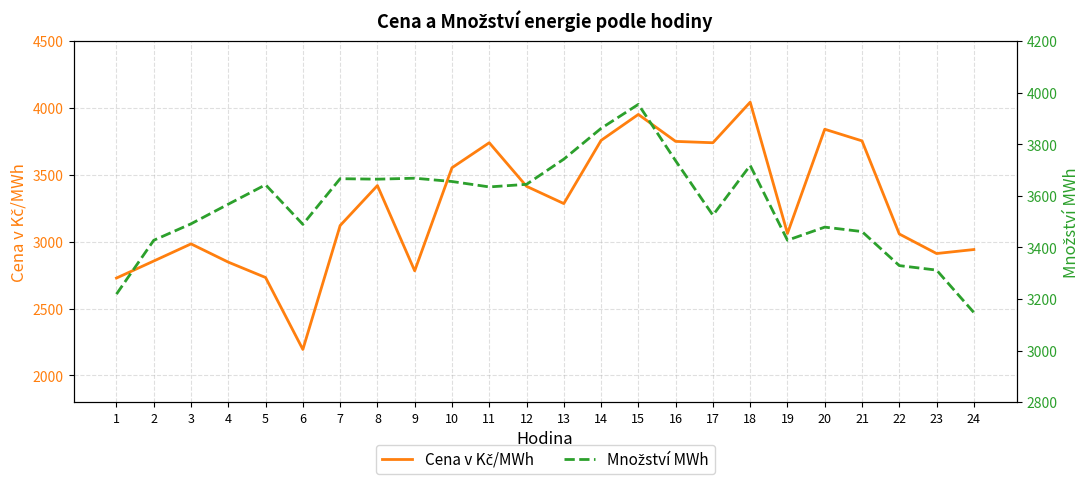

Which series has the largest total across all categories?

Množství MWh